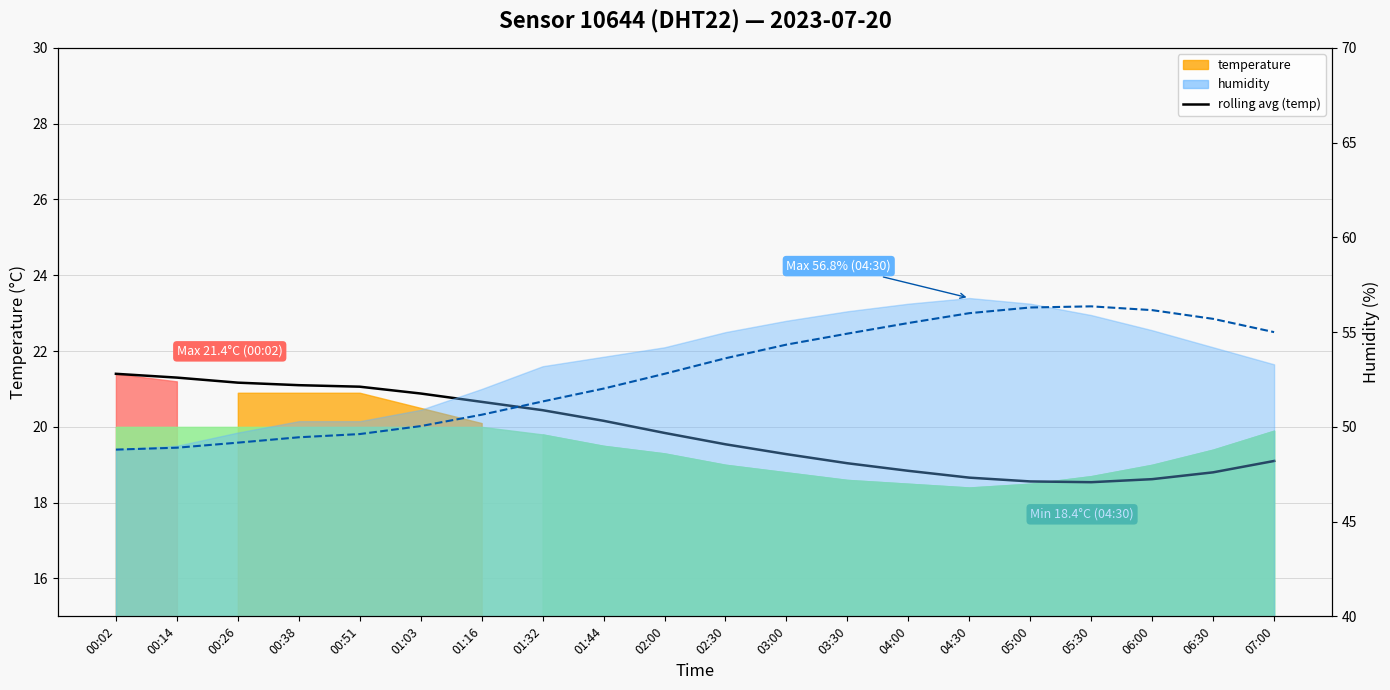

What is the smallest value displayed?

18.5